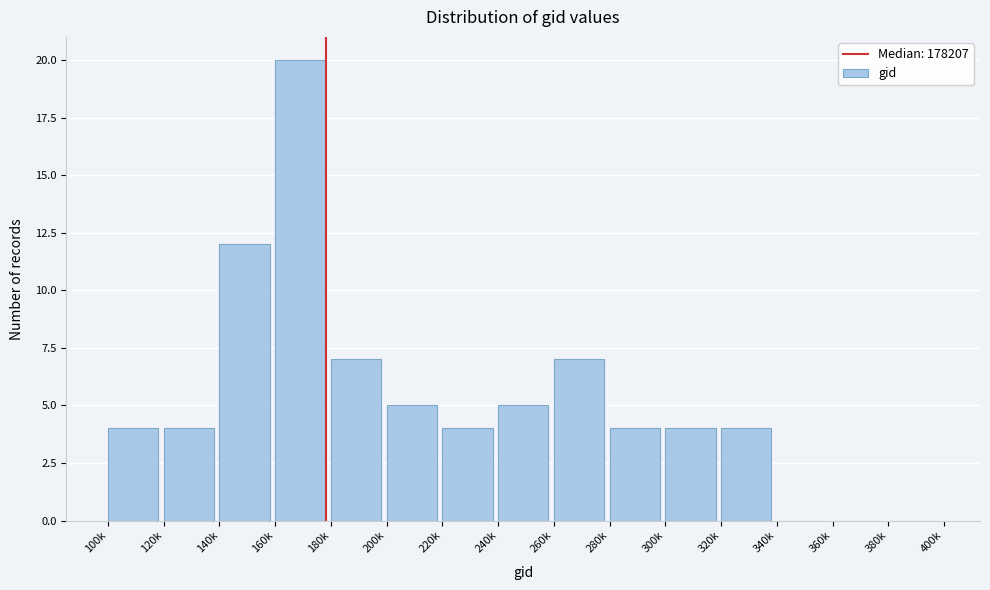

Reading left to right, what are all the values shown in this chart?

100k=4	120k=4	140k=12	160k=20	180k=7	200k=5	220k=4	240k=5	260k=7	280k=4	300k=4	320k=4	340k=0	360k=0	380k=0